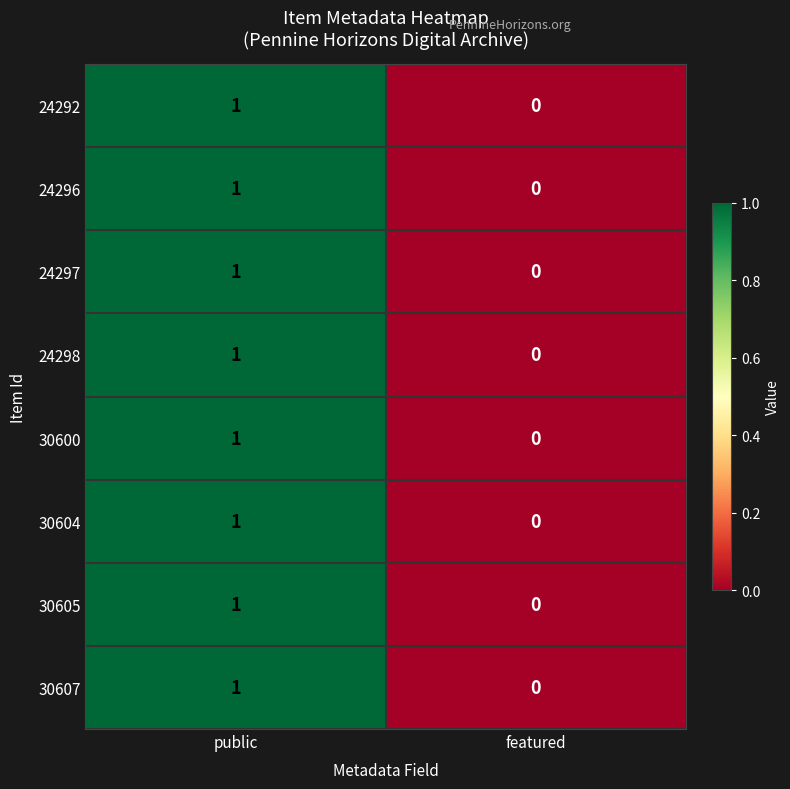

List the labels in order of 24297 value, smallest first.

featured, public